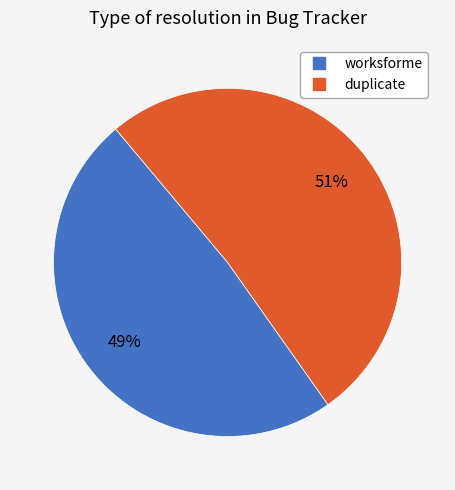

Count the number of slices in the pie.

2